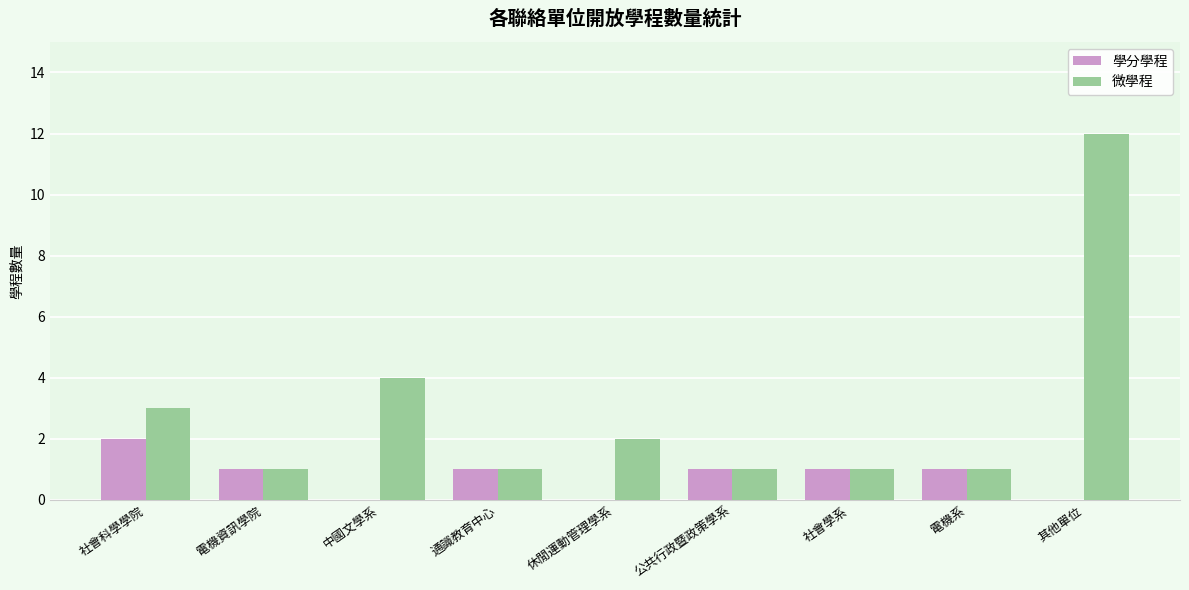

True or false: 學分學程 has a value of 1 at 電機資訊學院.

True